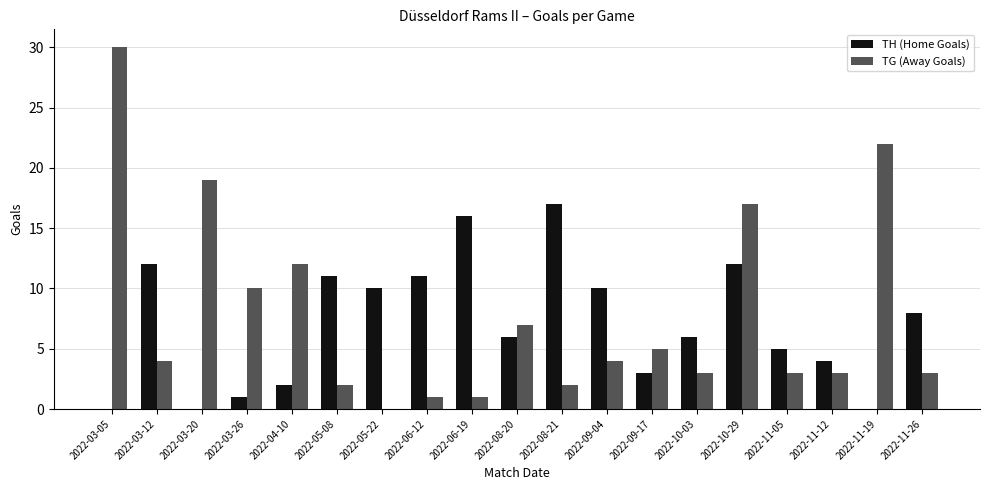

What is the sum of the TG (Away Goals) values at 2022-08-21 and 2022-05-08?

4